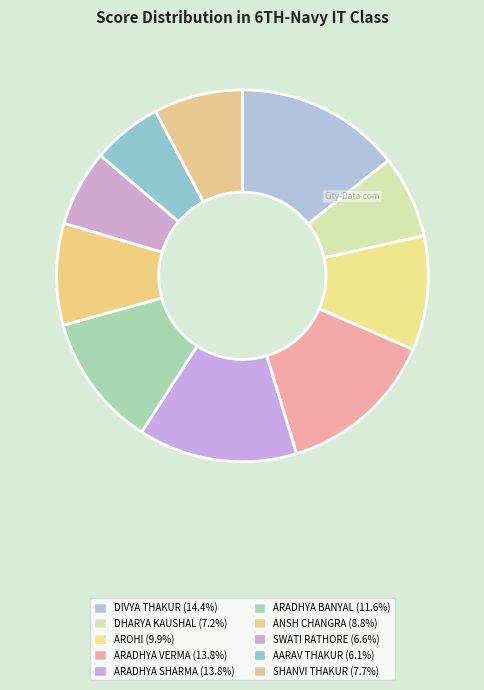

How many slices are in this pie chart?

10